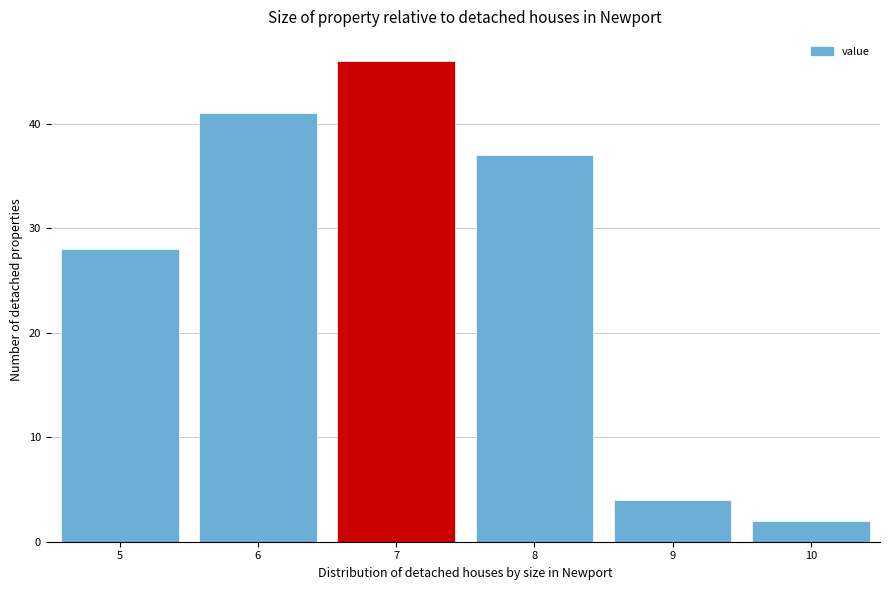

Over which range of the x-axis is the bar tallest?

6.5 to 7.5